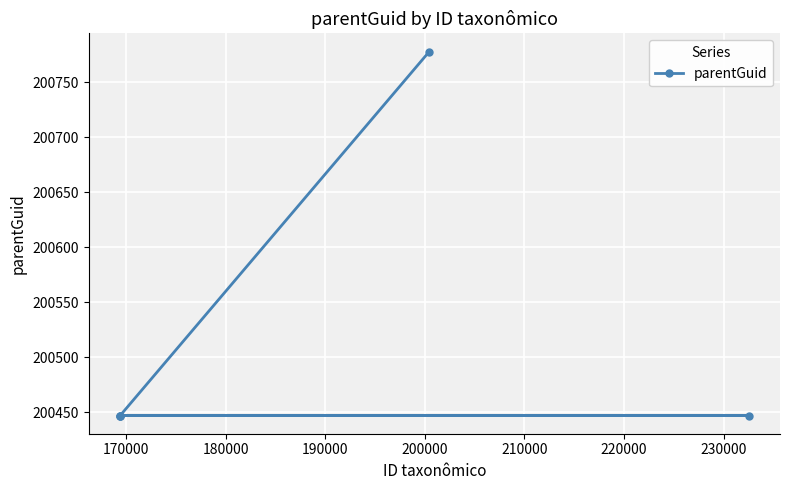

What is the difference between the maximum and minimum values?

331